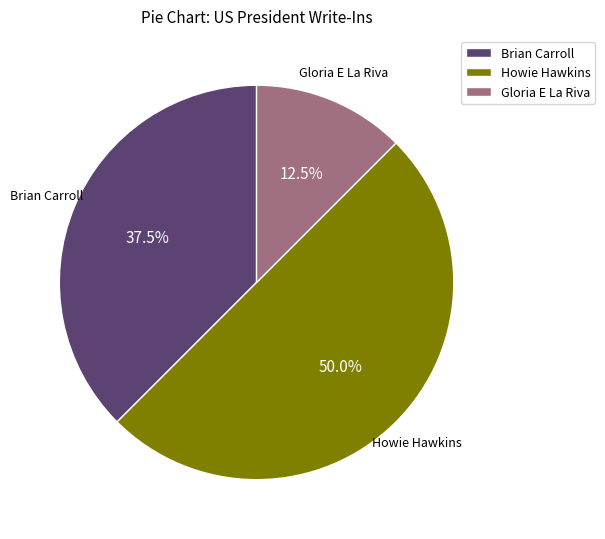

Which category has the biggest portion of the pie?

Howie Hawkins